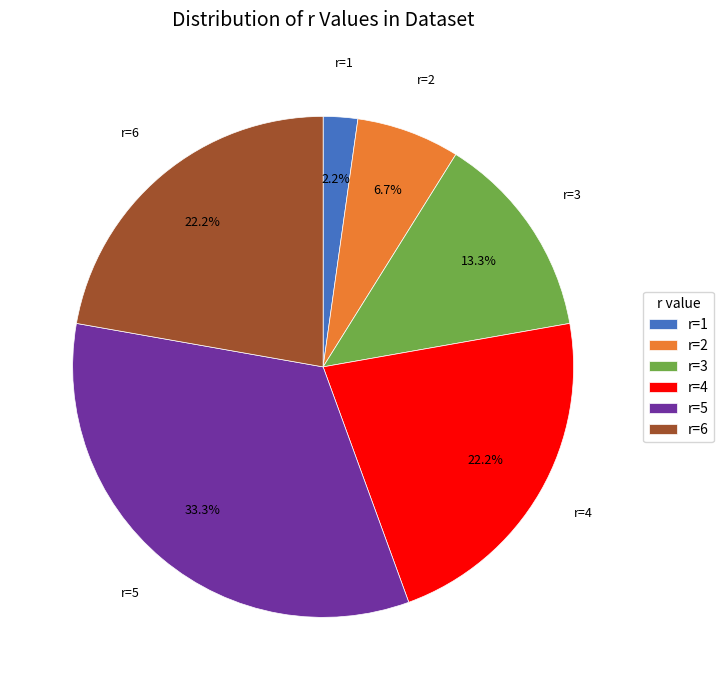

To the nearest percent, what percentage of the pie is r=3?

13%